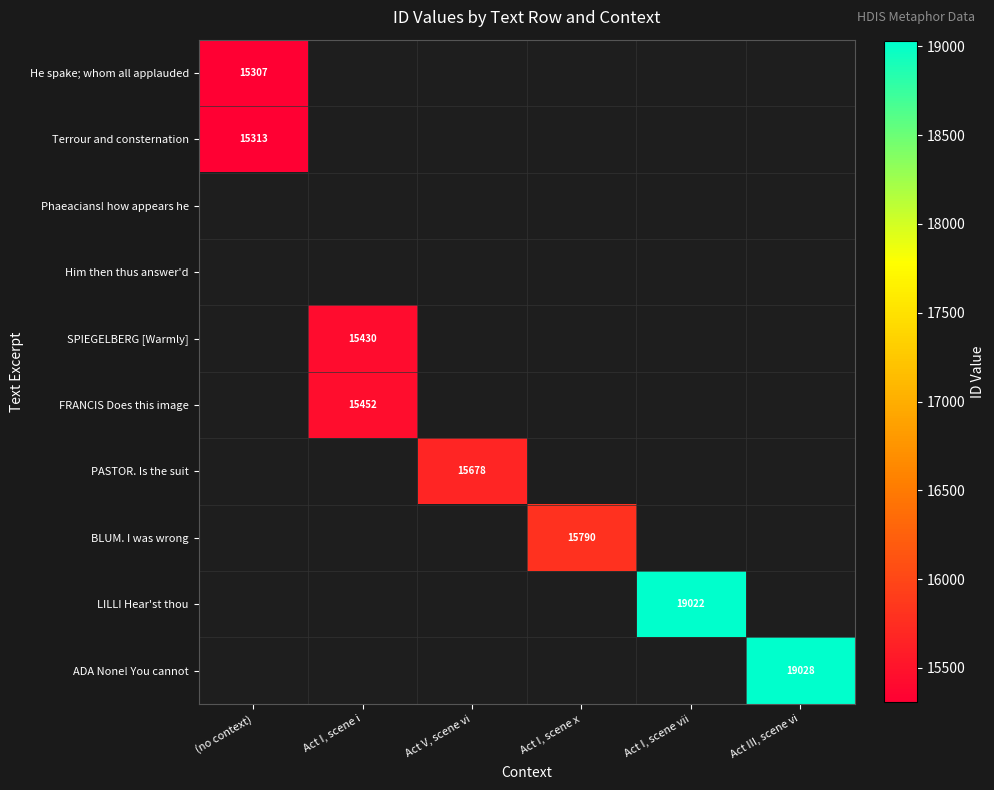

True or false: FRANCIS Does this image has a value of 27545 at Act I, scene i.

False